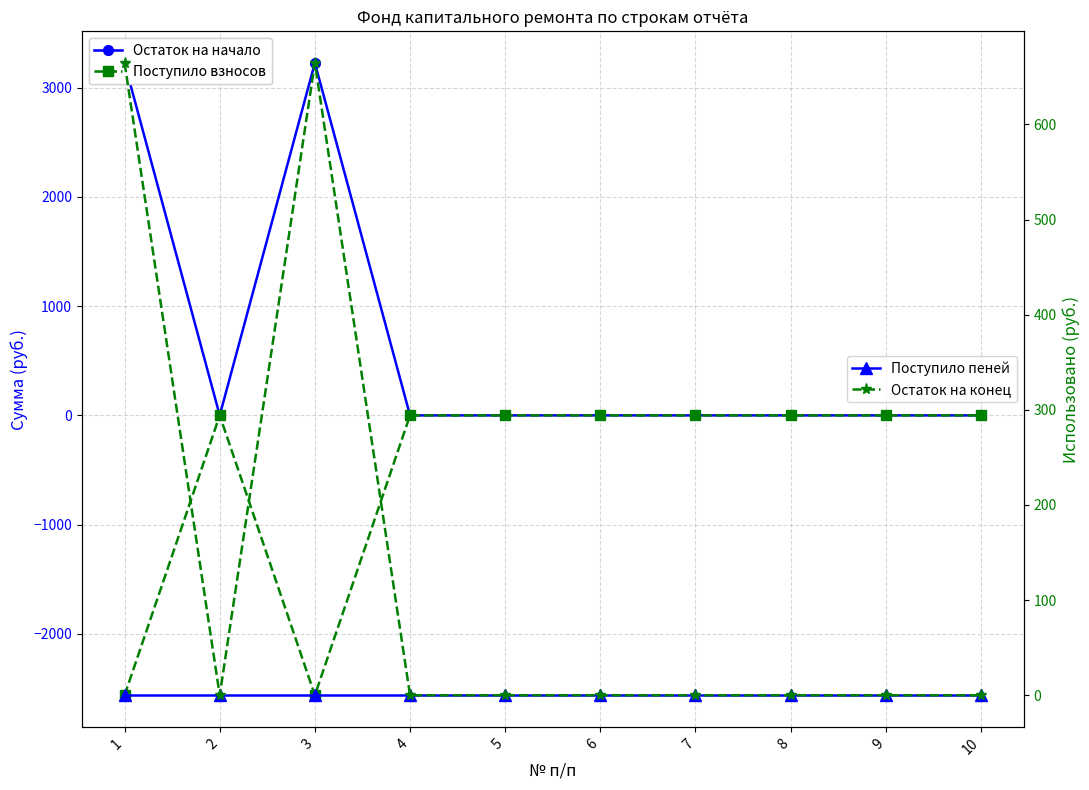

Rank the categories by Остаток на начало value from lowest to highest.

2, 4, 5, 6, 7, 8, 9, 10, 1, 3